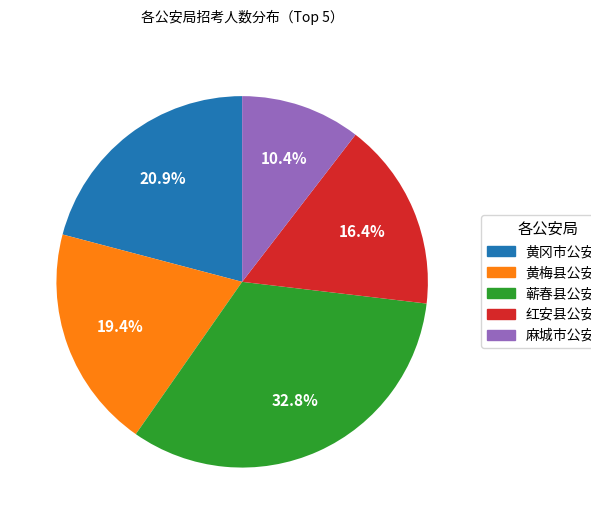

Combined, do 蕲春县公安局 and 黄冈市公安局 account for over 50%?

Yes